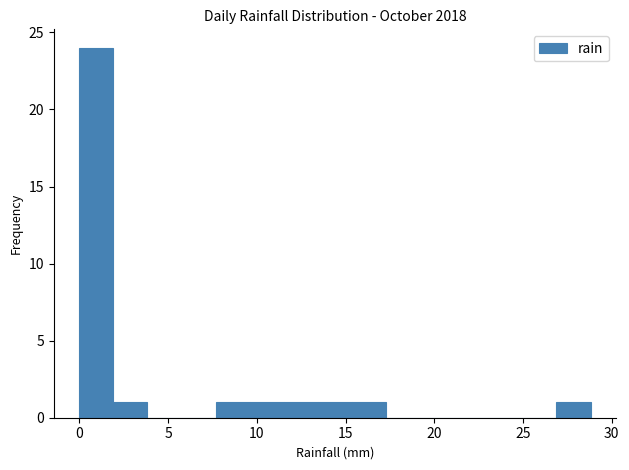

Around what value on the x-axis is the tallest bar? Give the approximate position of its centre, as read against the axis.

1.0